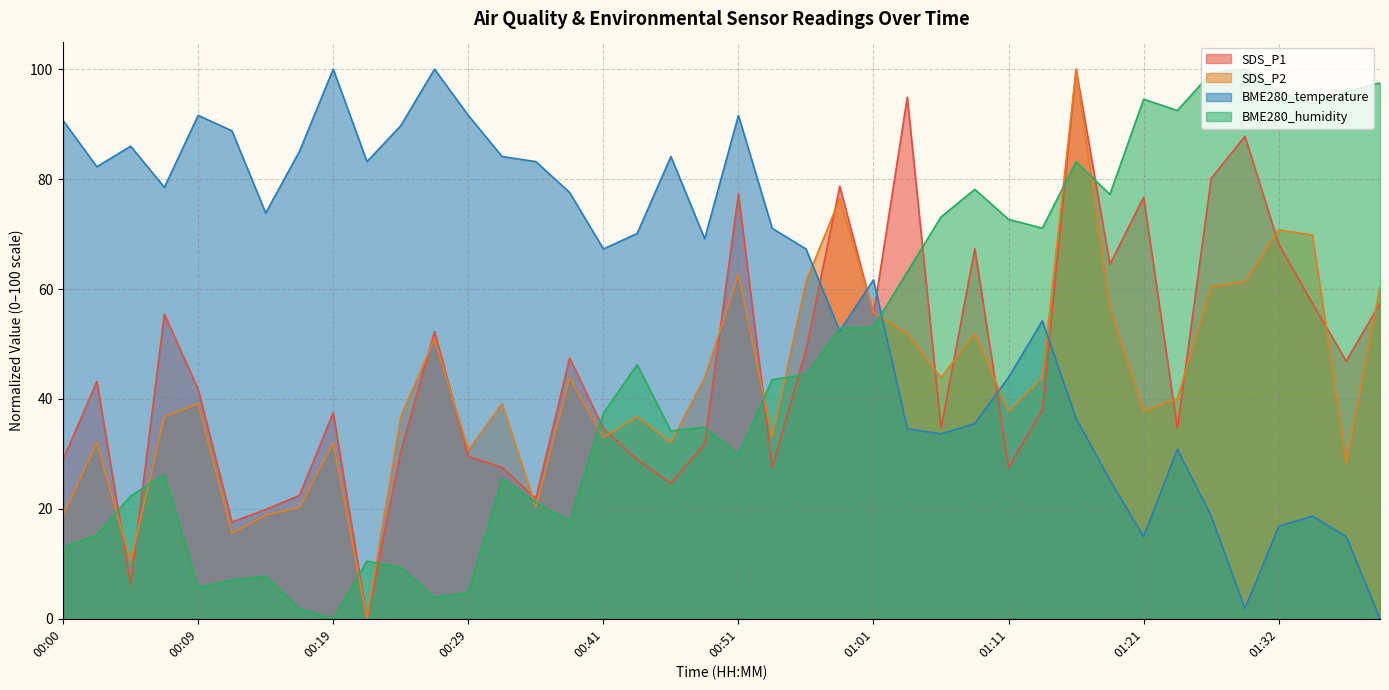

List the series in order of their peak value, highest first.

SDS_P1, SDS_P2, BME280_temperature, BME280_humidity